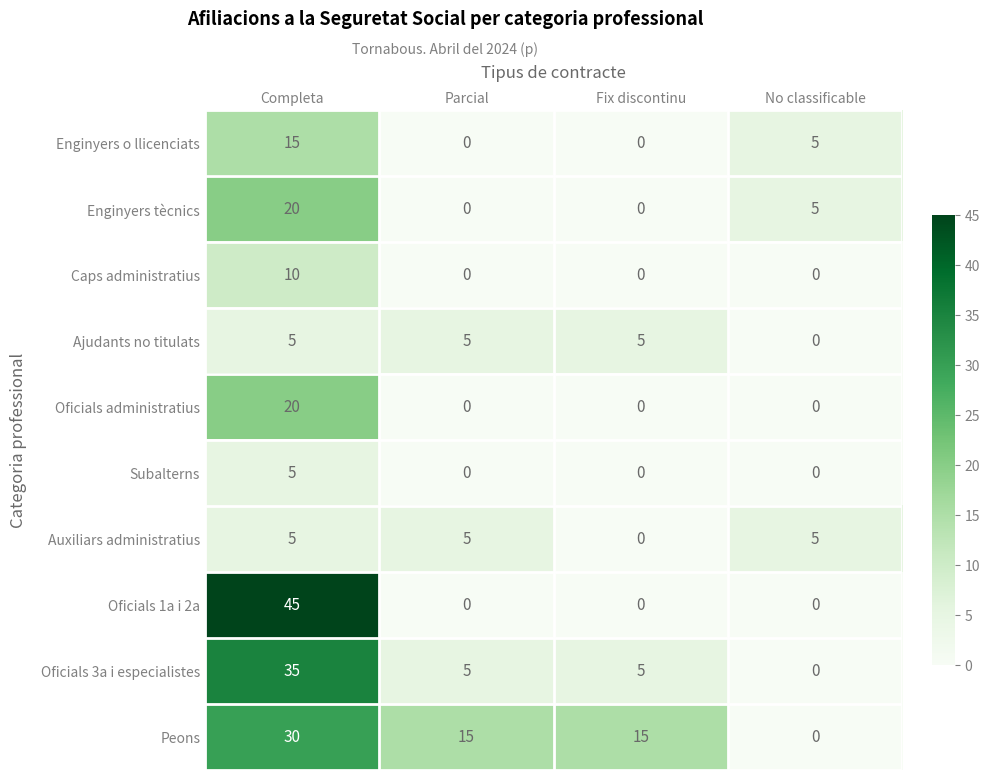

What is the total value across all series at No classificable?

15